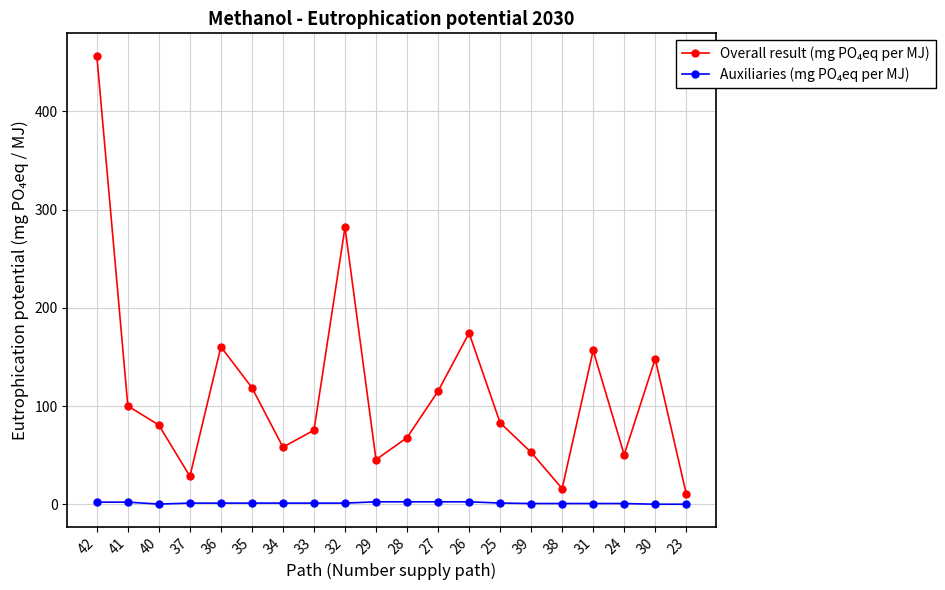

At which category is the sum across all series the highest?

42